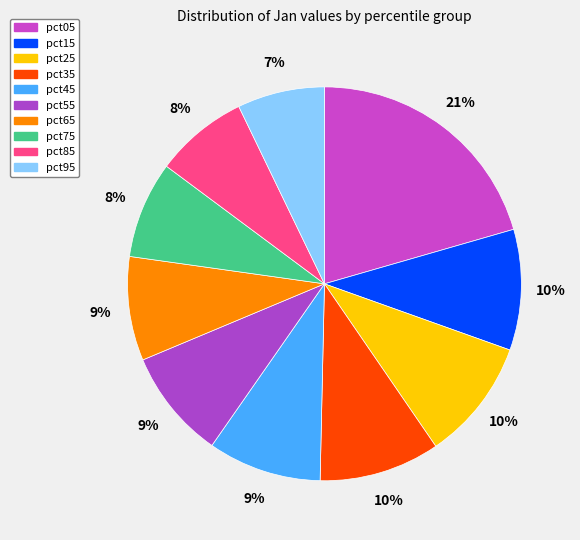

Which slice is the largest?

pct05